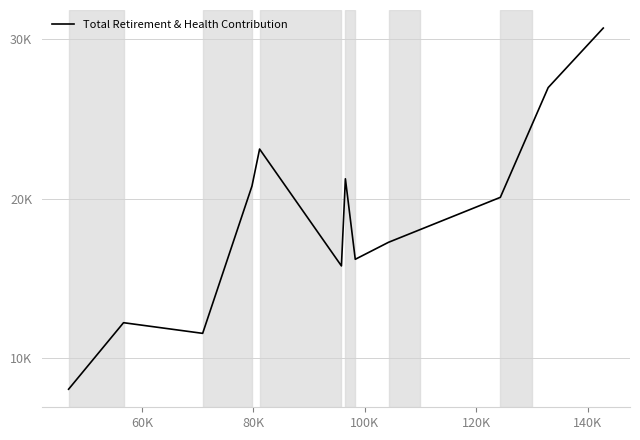

What is the average value?

18654